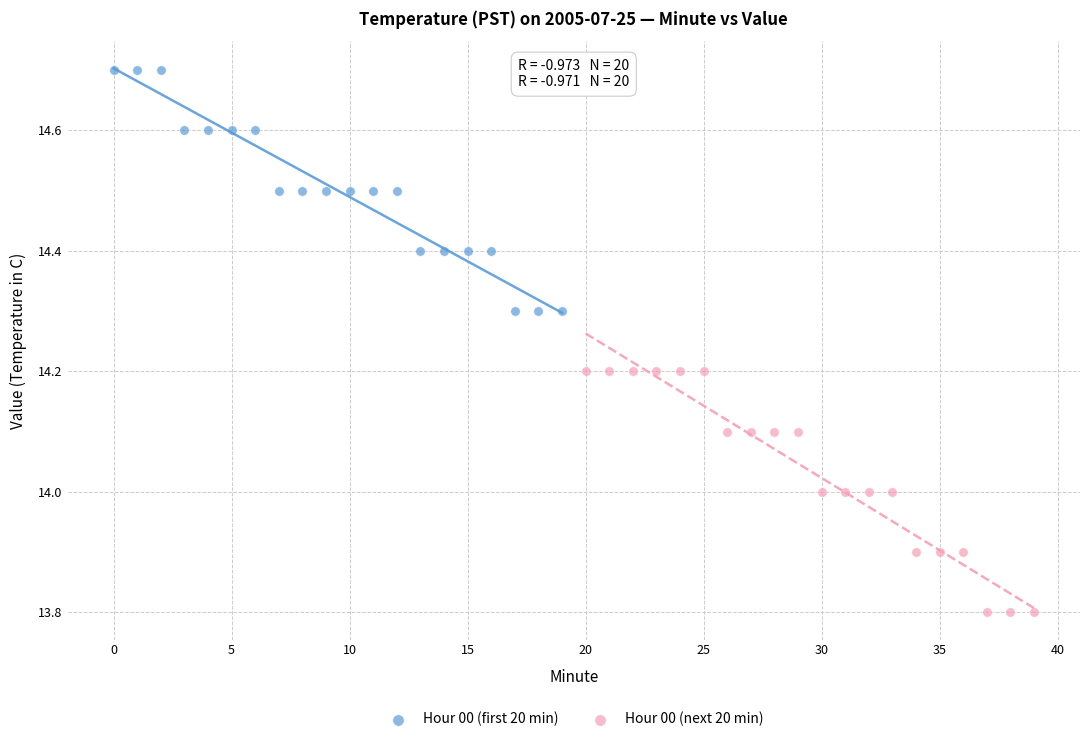

Which series reaches the maximum Y coordinate?

Hour 00 (first 20 min)